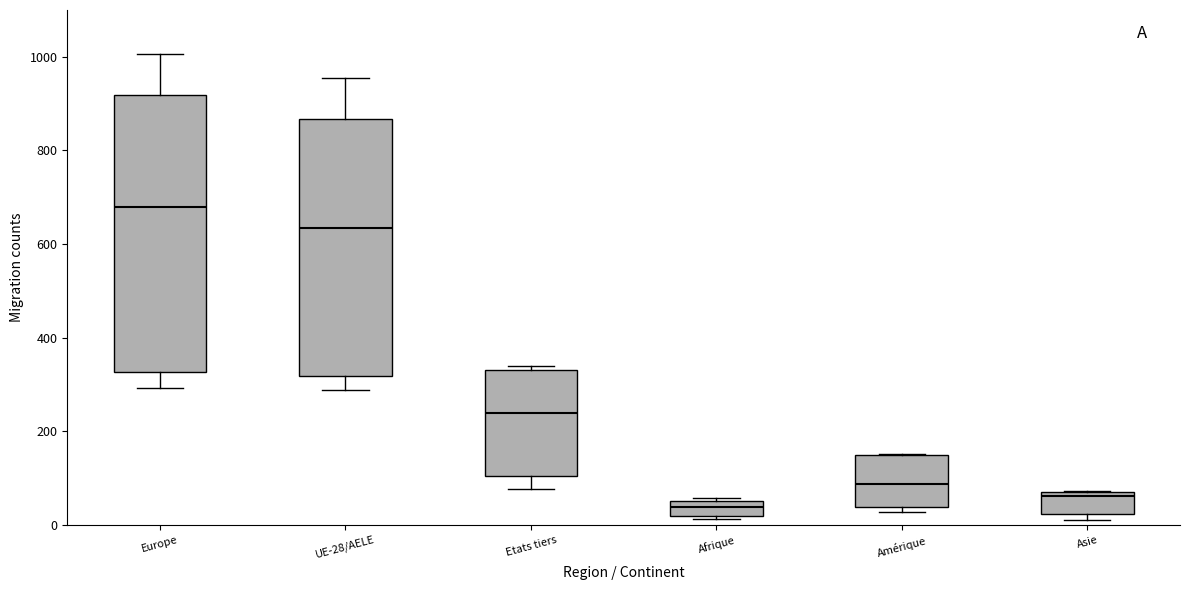

Which box has the highest median line?

Europe